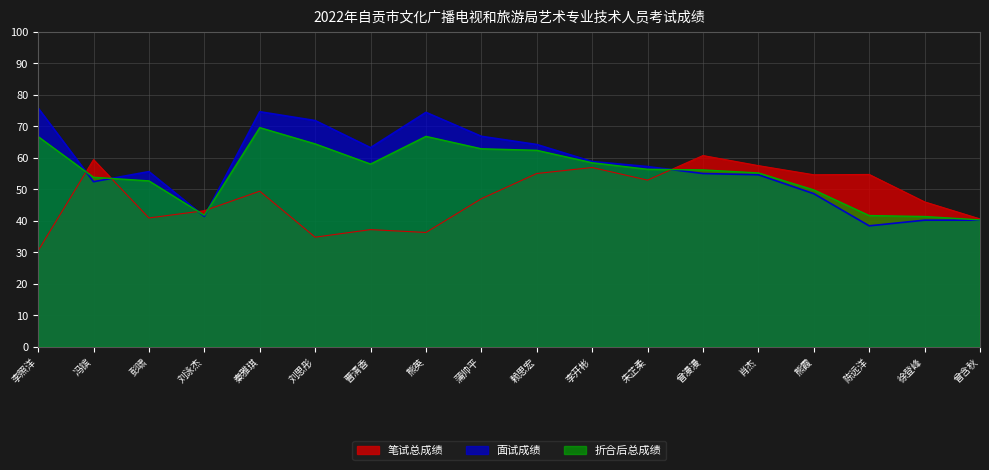

At which label does 折合后总成绩 first exceed 56?

李照洋